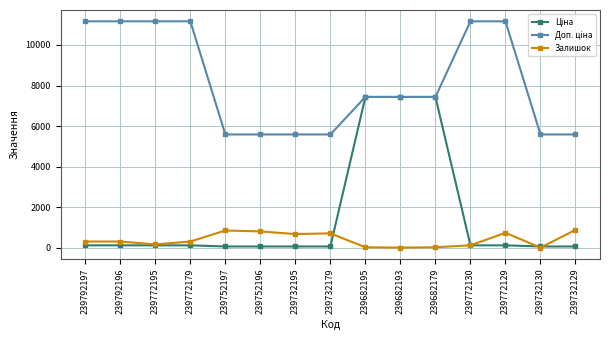

What position from the right is 239792197?

15